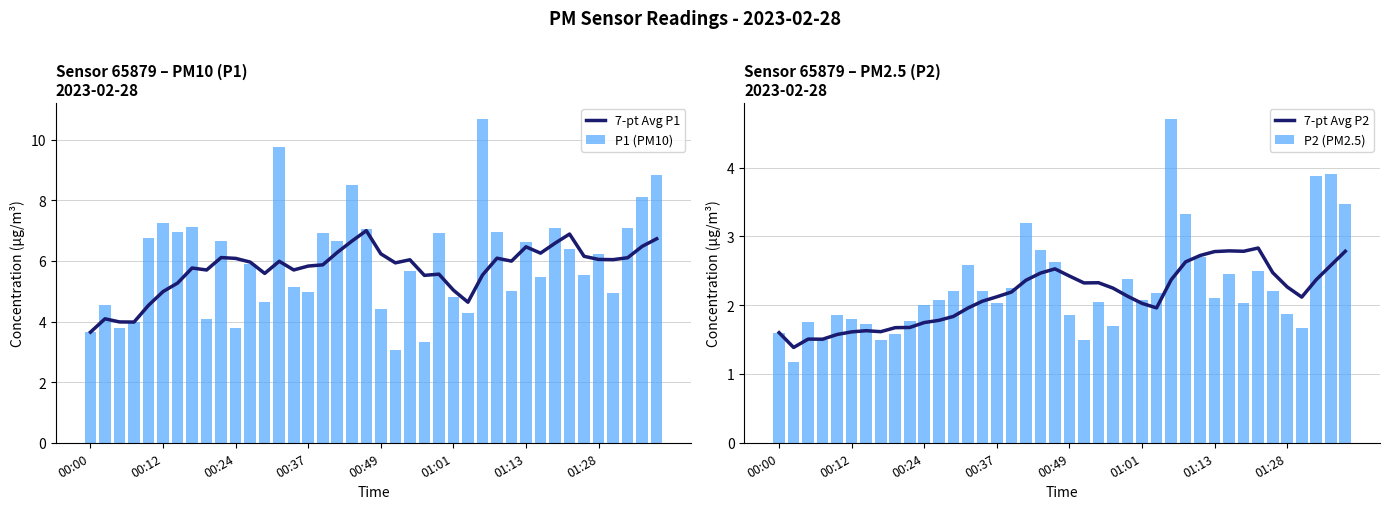

What is the difference between the 7-pt Avg P2 values at 33 and 21?

0.5